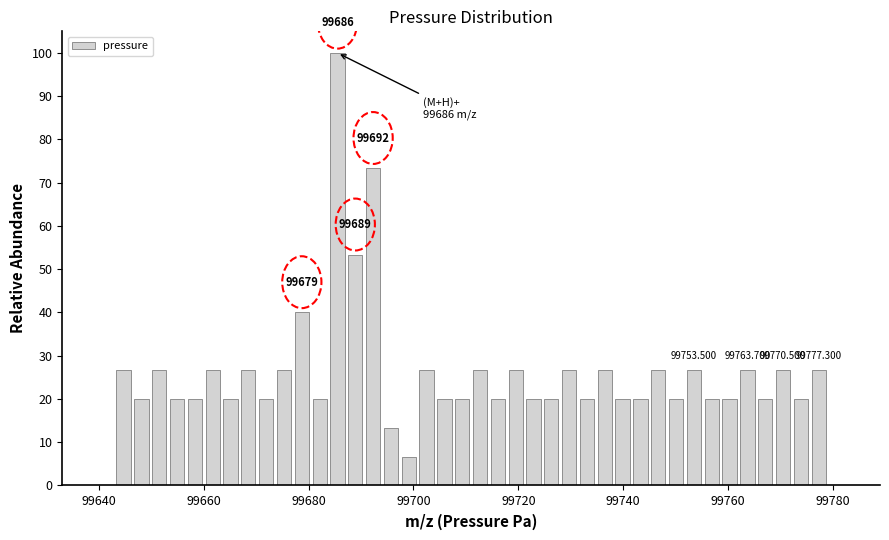

Read against the x-axis, roughly where is the centre of the tallest bar?

99686